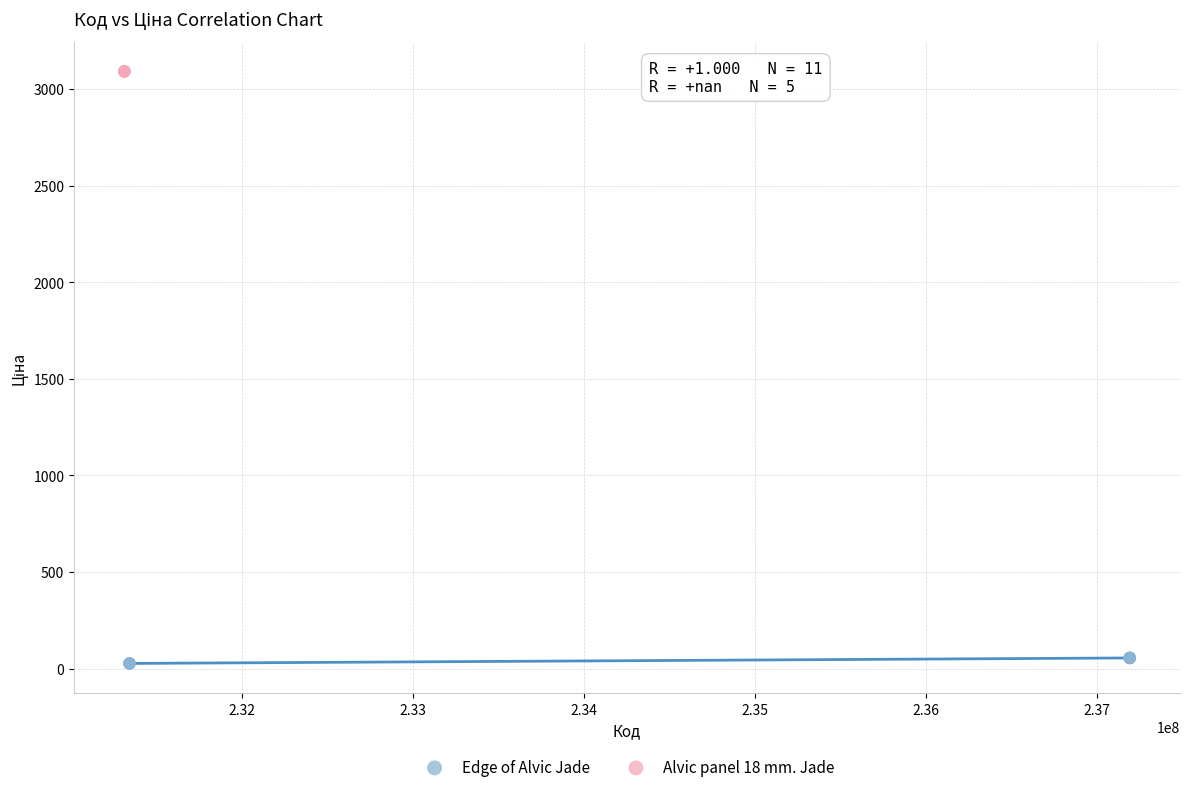

Which series contains the highest Y value?

Alvic panel 18 mm. Jade